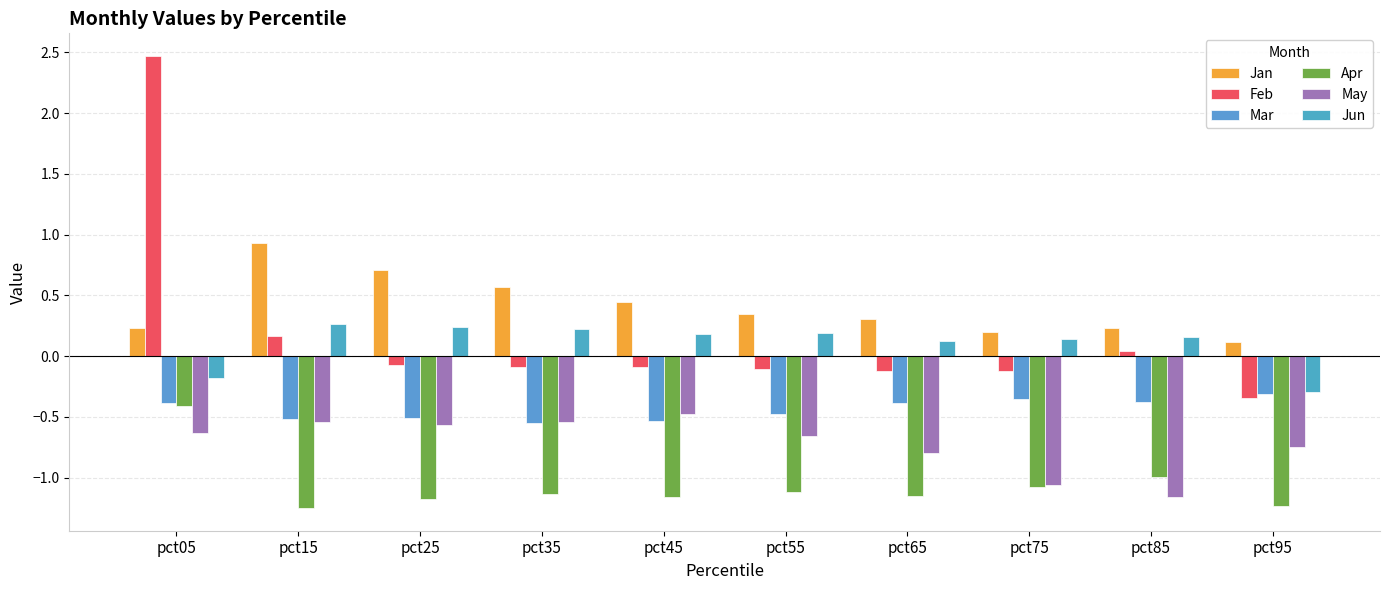

How many categories are shown in the chart?

10